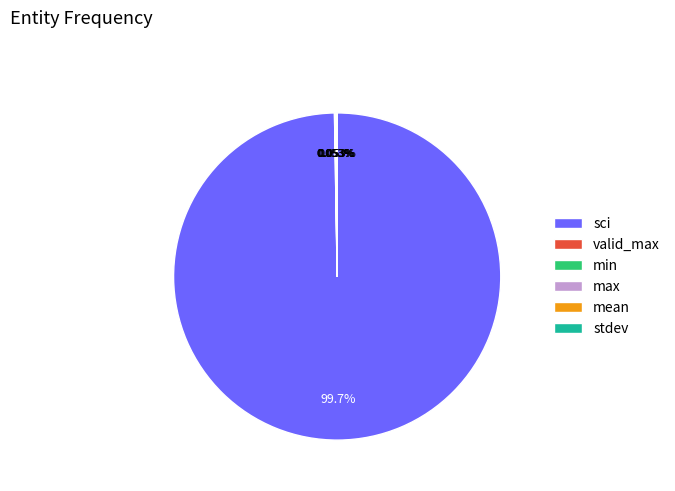

To the nearest percent, what is the difference between the largest and smallest slice percentages?

100%